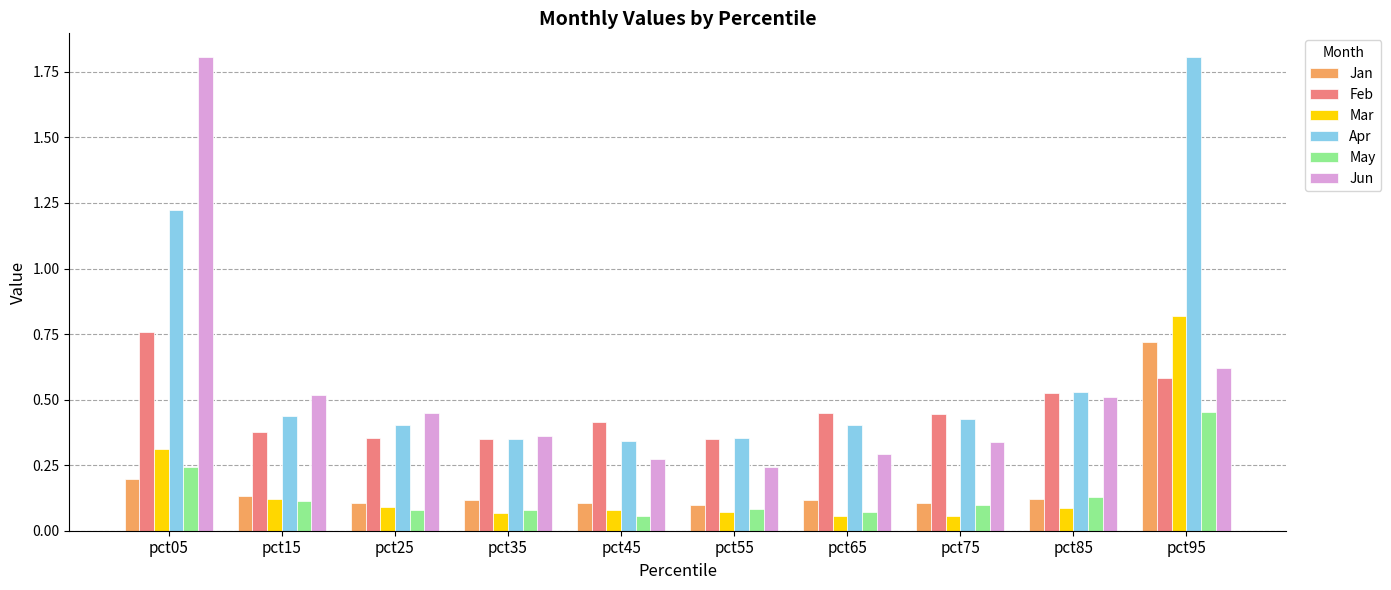

At which label does Apr reach its peak?

pct95